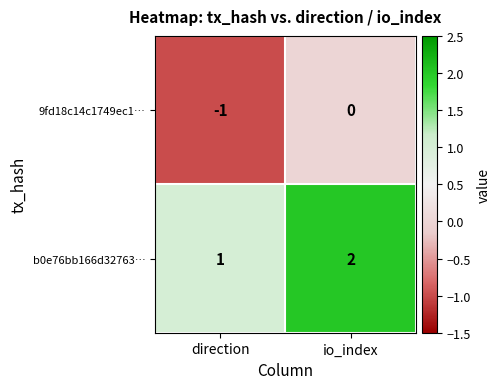

At which label does b0e76bb166d32763… reach its peak?

io_index